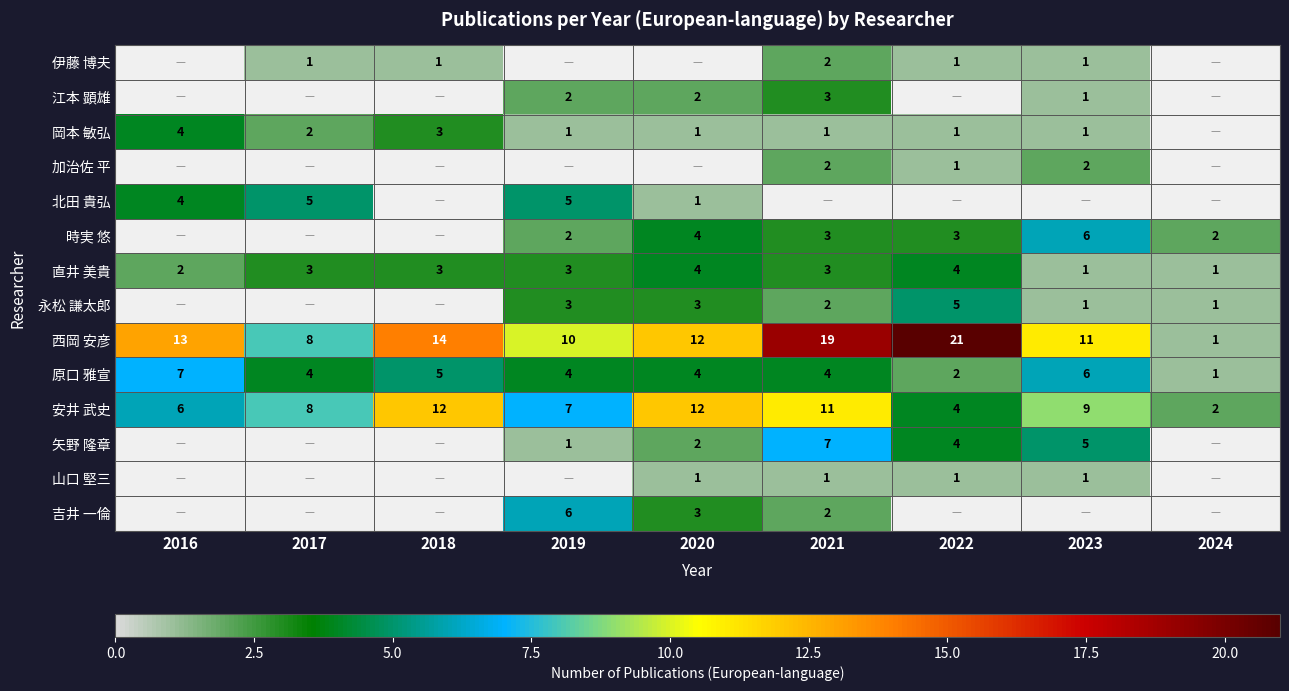

At which label does 安井 武史 reach its minimum?

2024